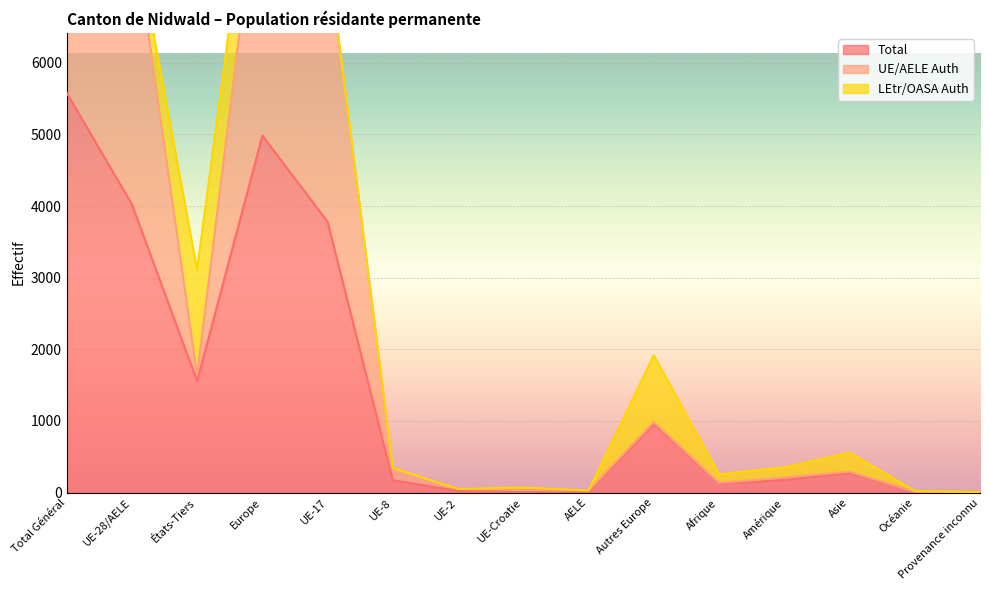

What is the total value across all series at Europe?

13981